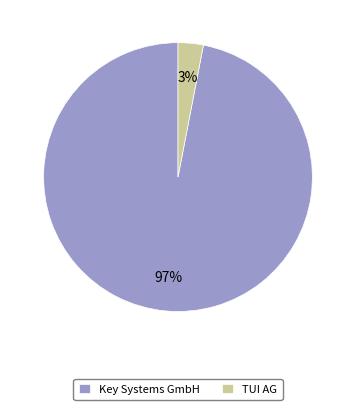

Do TUI AG and Key Systems GmbH together represent more than half of the pie?

Yes